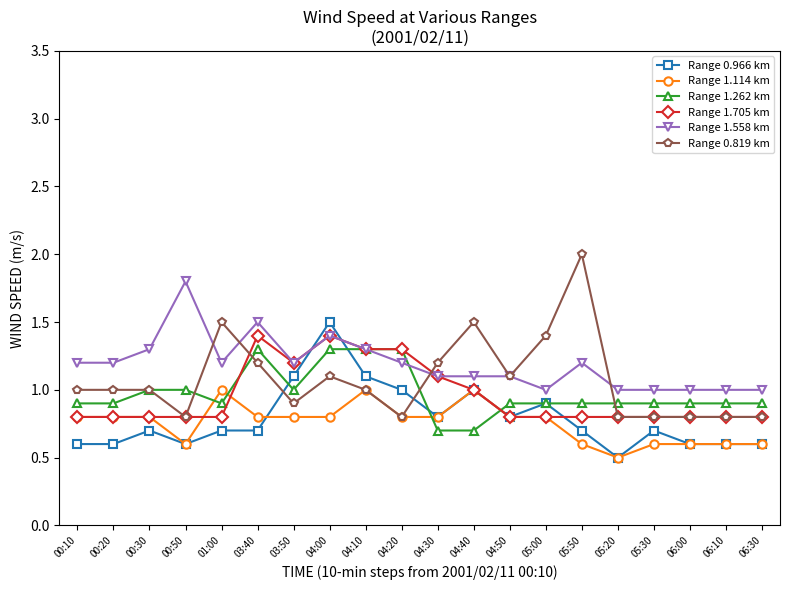

What is the total value across all series at 04:30?

5.7